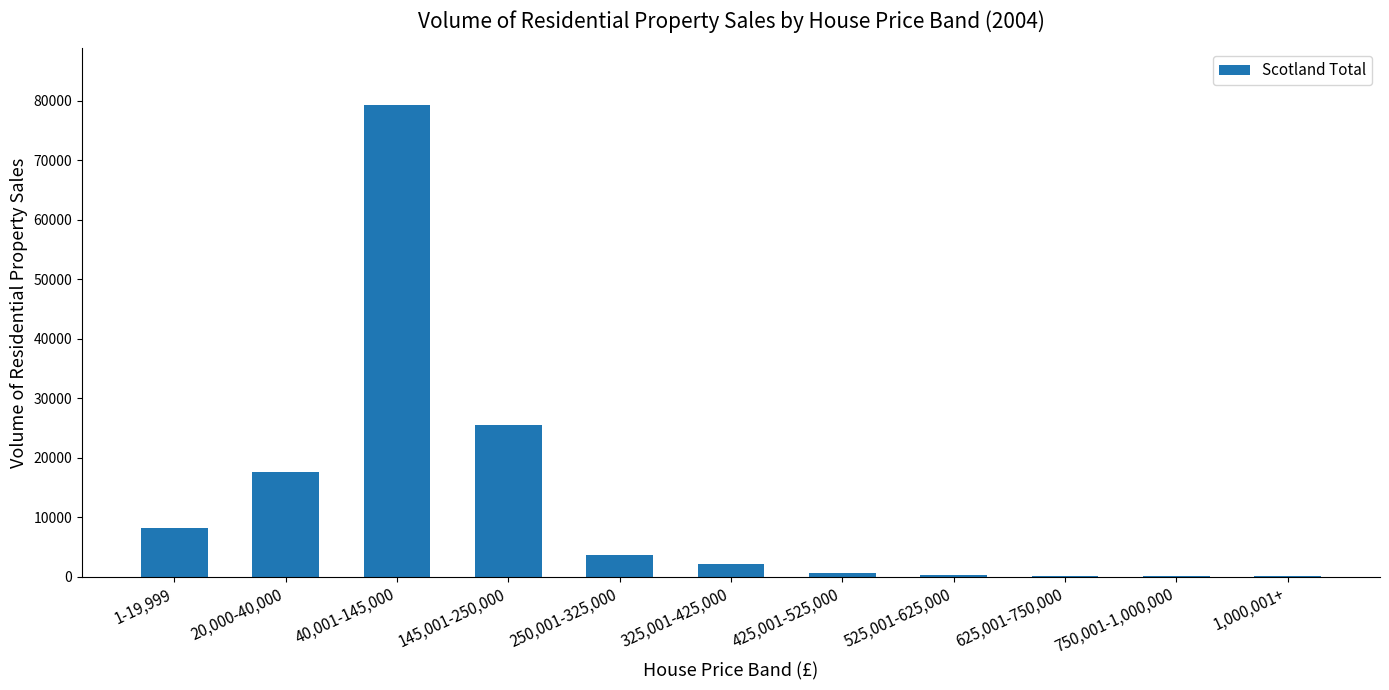

The chart shows a value of 79285 at 40,001-145,000. True or false?

True